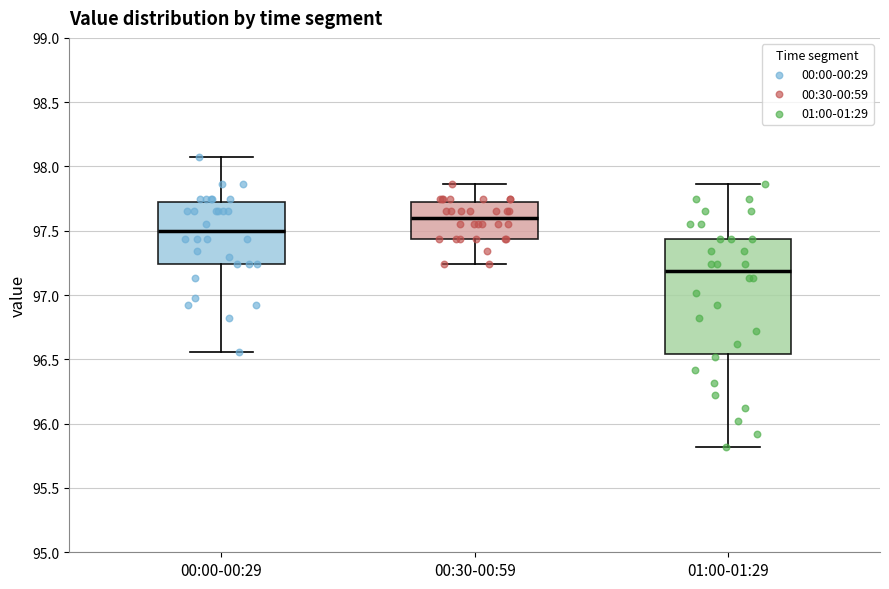

Comparing the boxes themselves (not the whiskers), which one is the tallest?

01:00-01:29